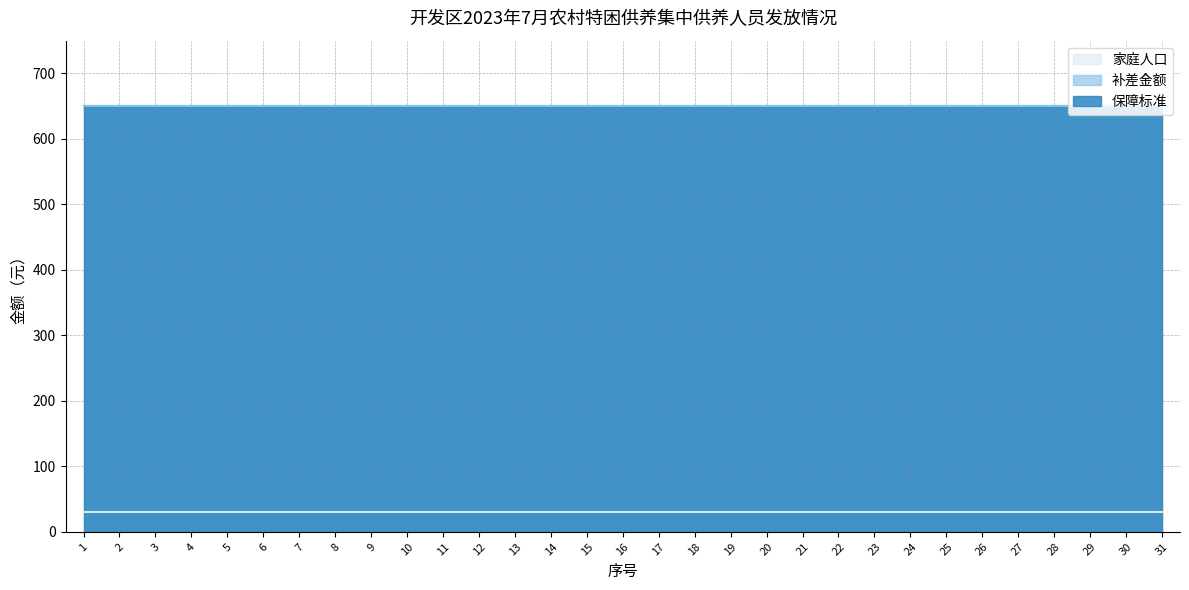

At which label does 补差金额 reach its minimum?

1